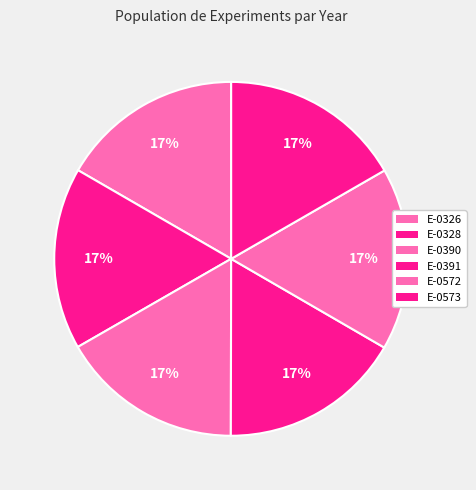

Count the number of slices in the pie.

6